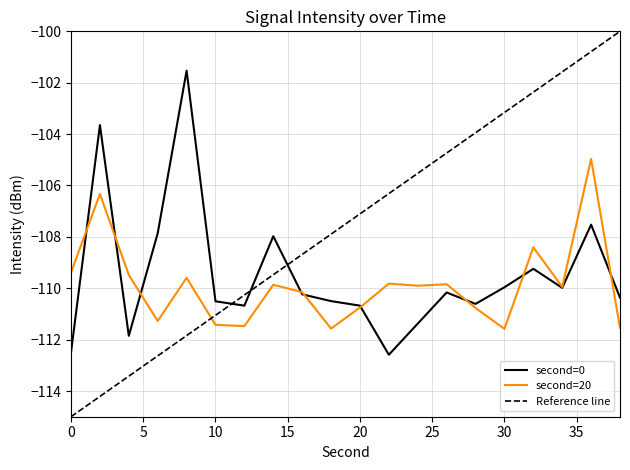

Which series ends up on top after the final intersection of second=20 and Reference line?

Reference line